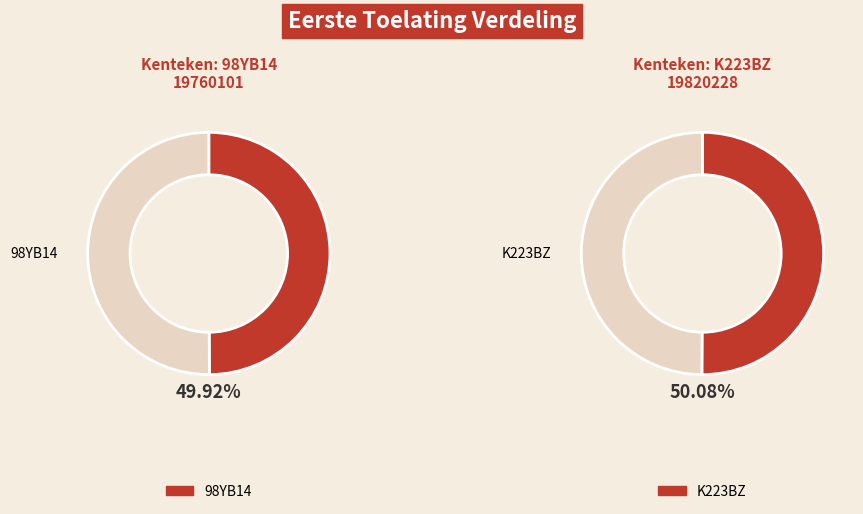

Is there a majority slice in this chart?

Yes